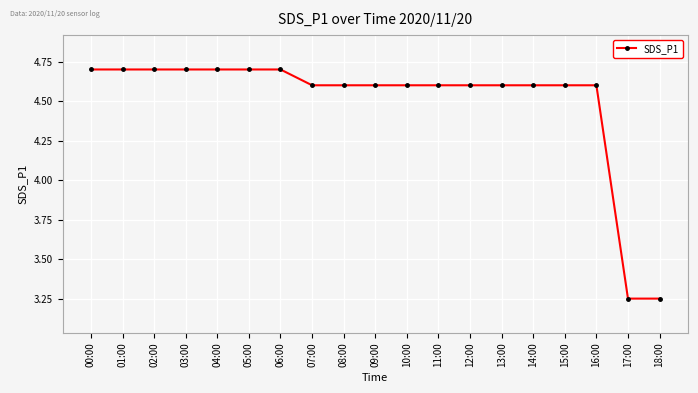

What is the change in value from 11:00 to 18:00?

-1.4